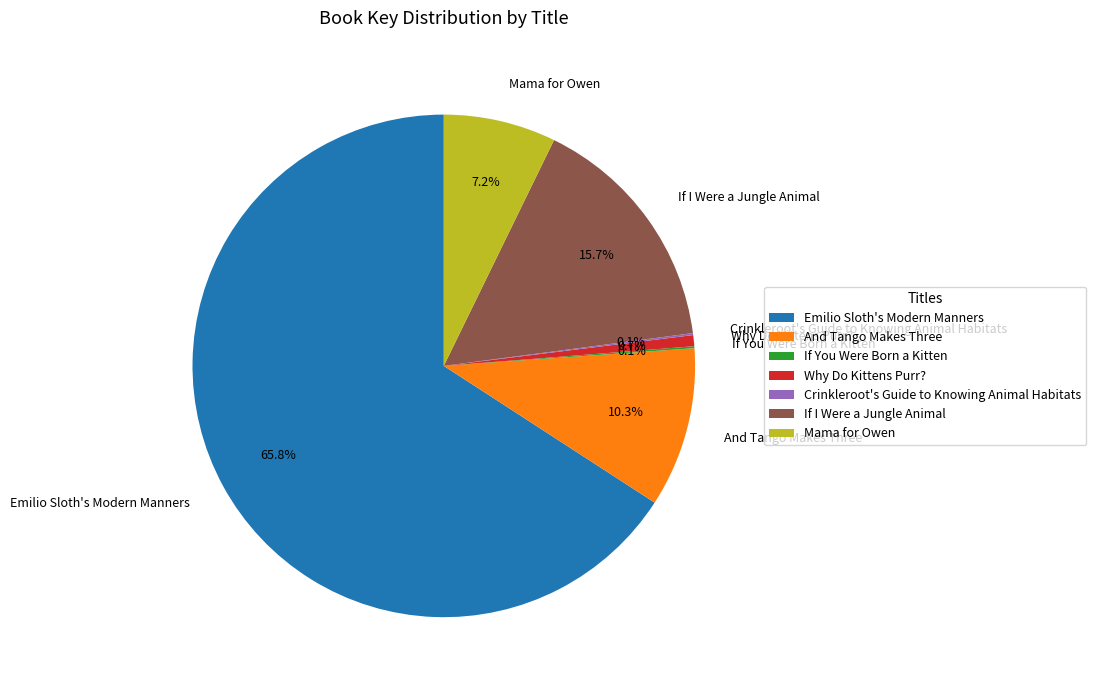

Do Mama for Owen and If I Were a Jungle Animal together represent more than half of the pie?

No